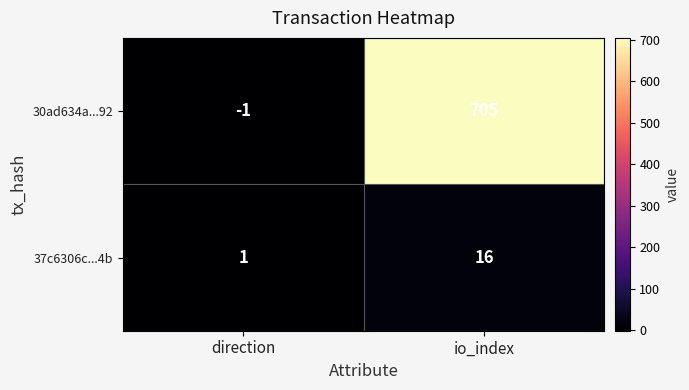

What is the average value of the 30ad634a...92 series?

352